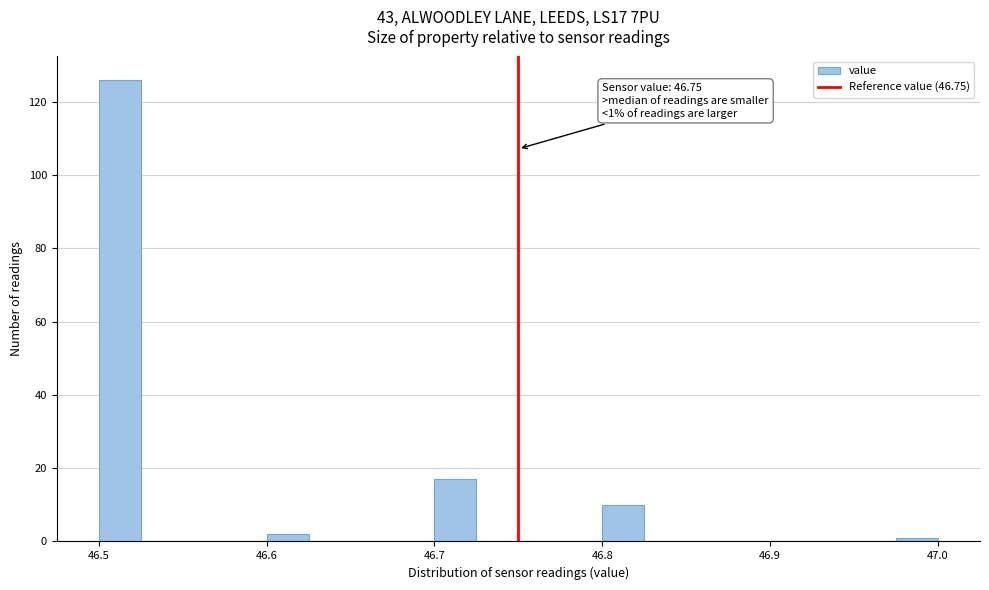

Around what value on the x-axis is the tallest bar? Give the approximate position of its centre, as read against the axis.

46.51